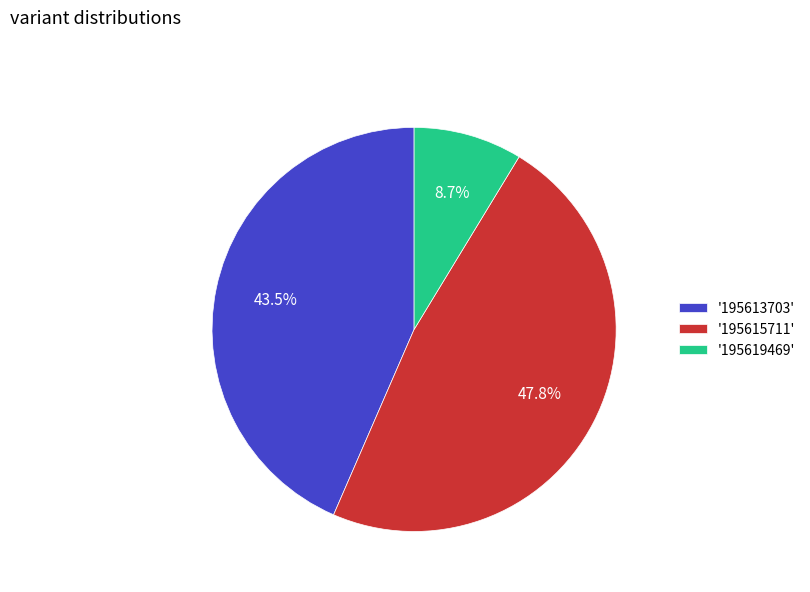

What is the ratio of the value at '195615711' to the value at '195619469'?

5.5